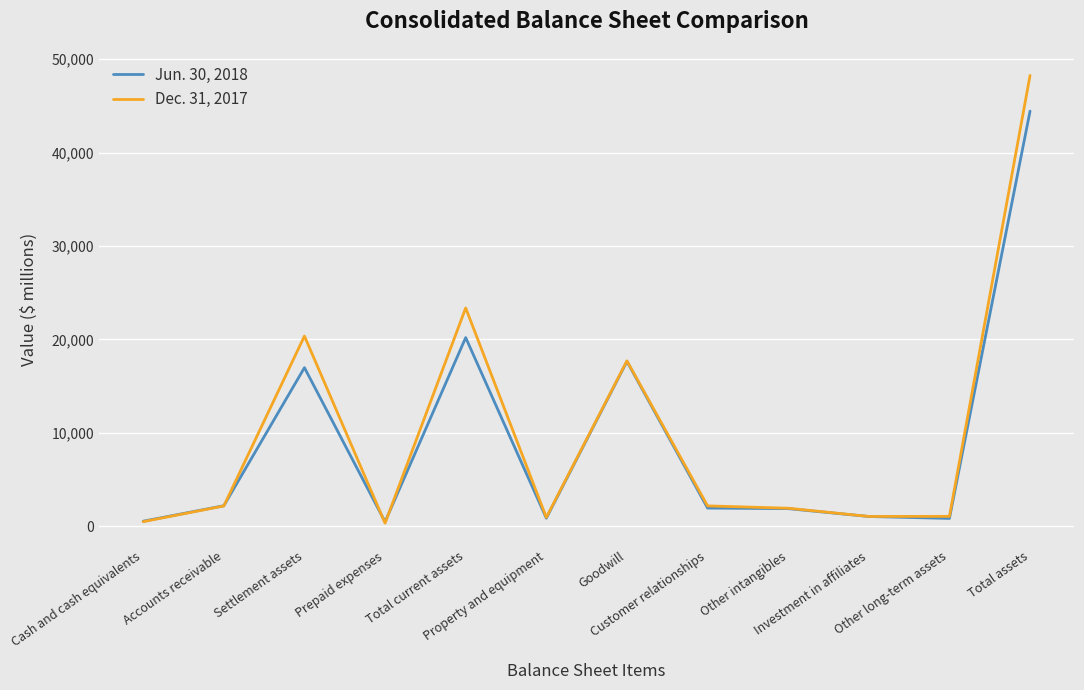

What is the highest value of the Dec. 31, 2017 series?

48269